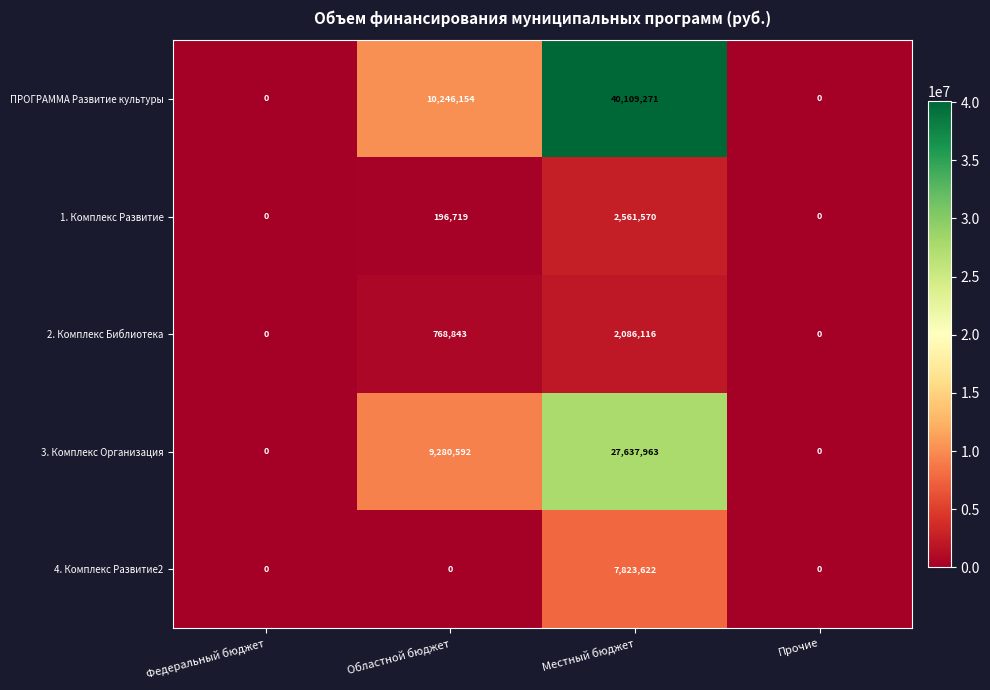

Reading left to right, extract all data points from this chart.

ПРОГРАММА Развитие культуры: 0	10246154	40109271	0
1. Комплекс Развитие: 0	196719	2561570	0
2. Комплекс Библиотека: 0	768843	2086116	0
3. Комплекс Организация: 0	9280592	27637963	0
4. Комплекс Развитие2: 0	0	7823622	0